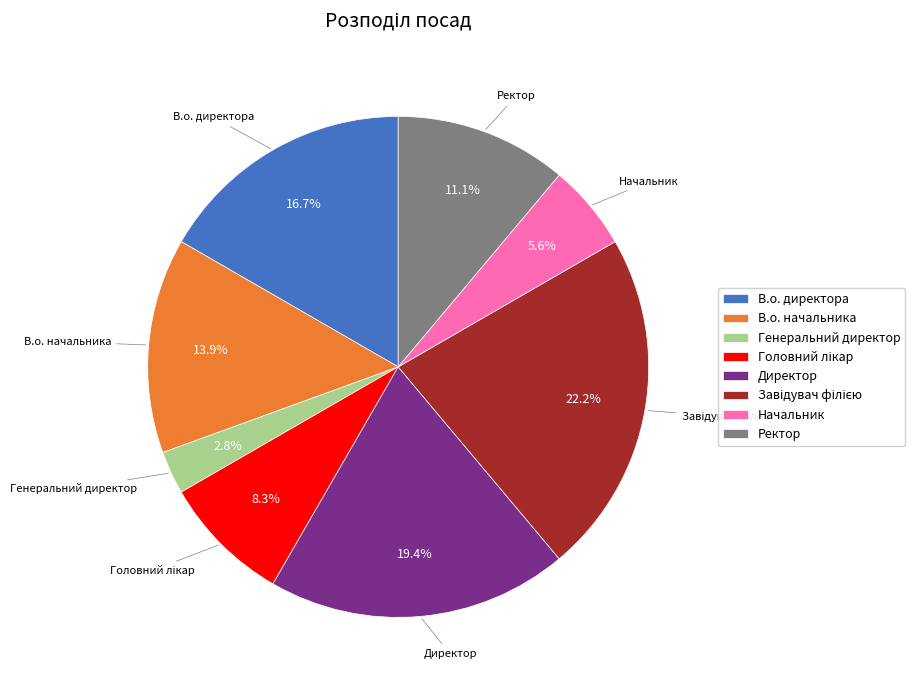

Do В.о. директора and Ректор together represent more than half of the pie?

No